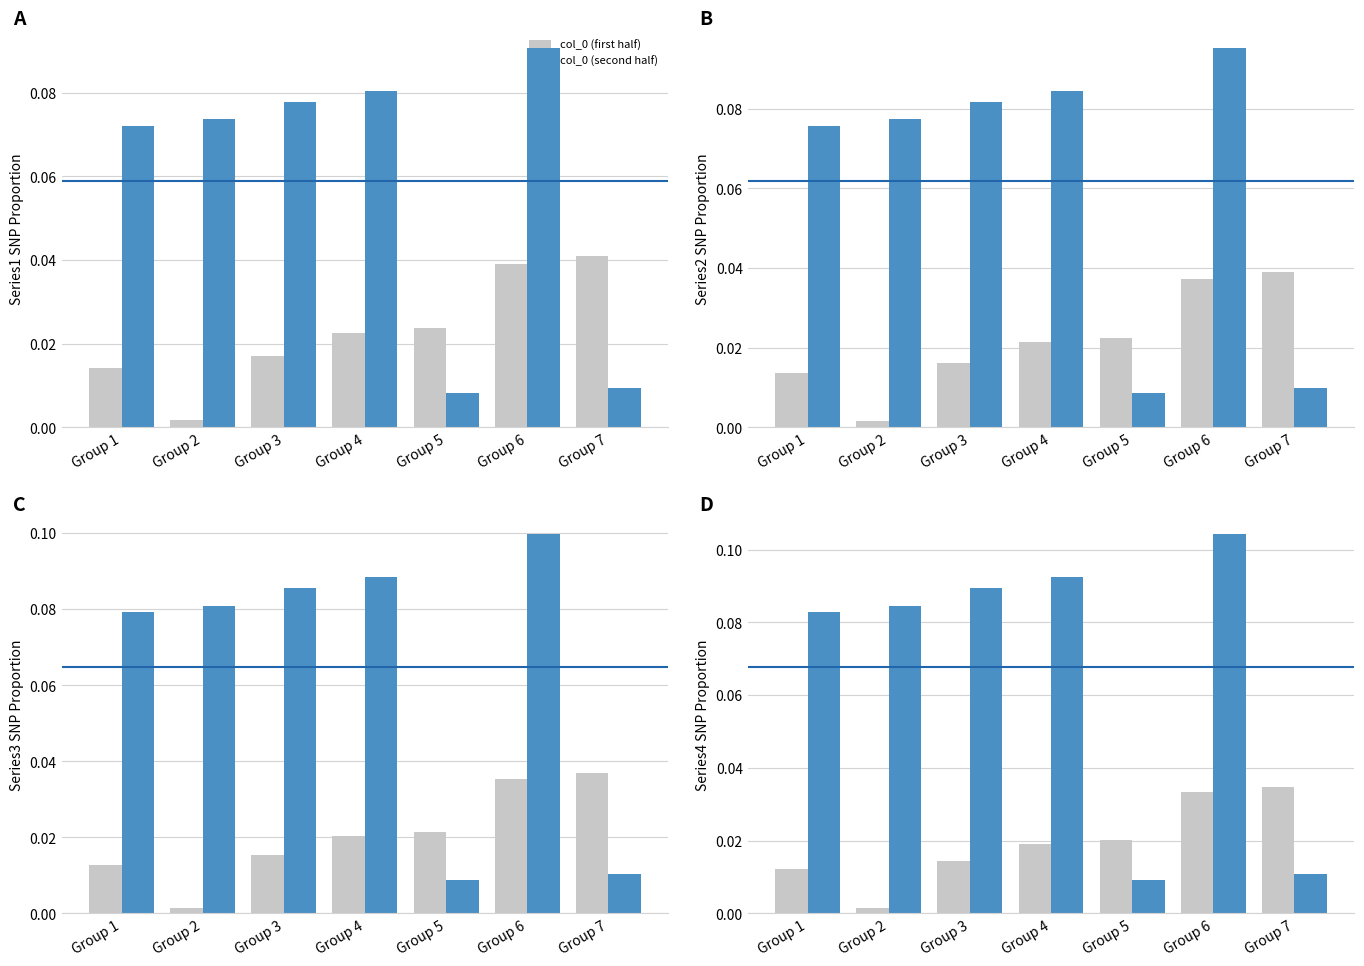

What is the greatest value displayed?

0.1